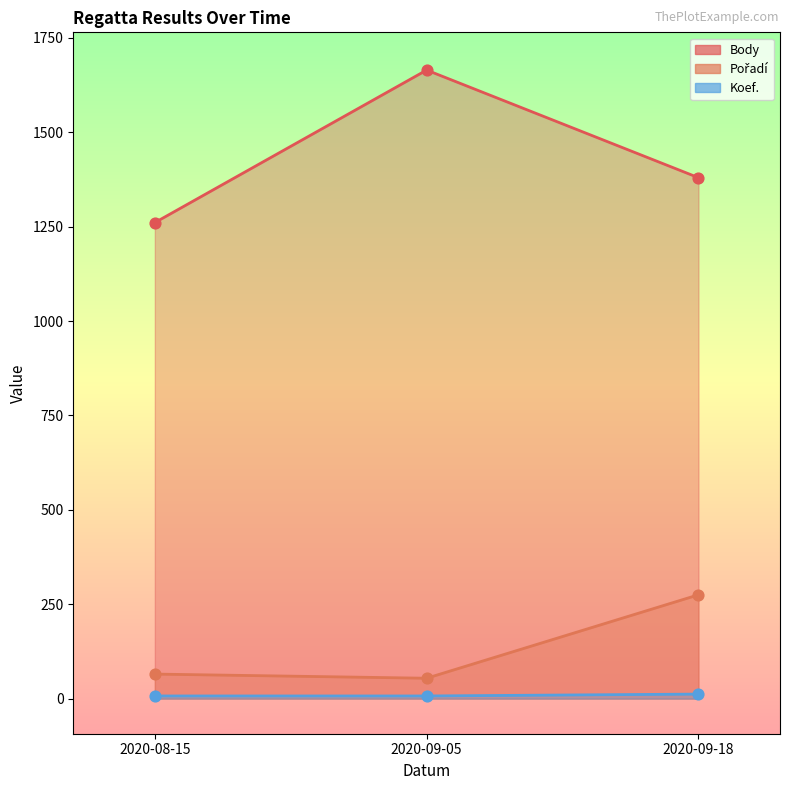

Which series has the widest spread of Y values?

Body